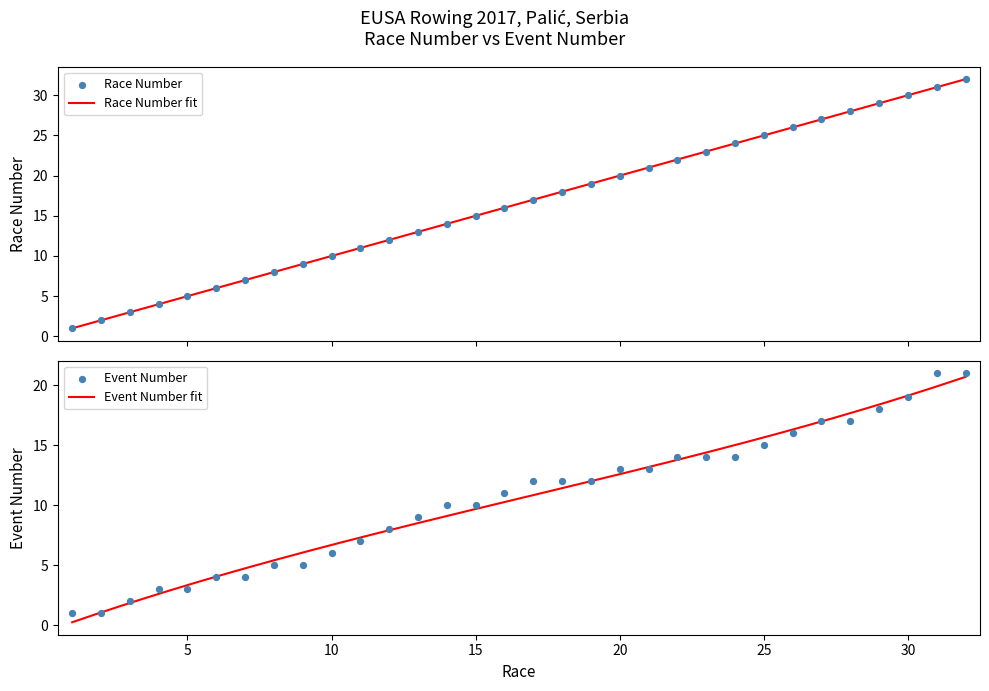

Which series reaches the minimum Y coordinate?

Race Number